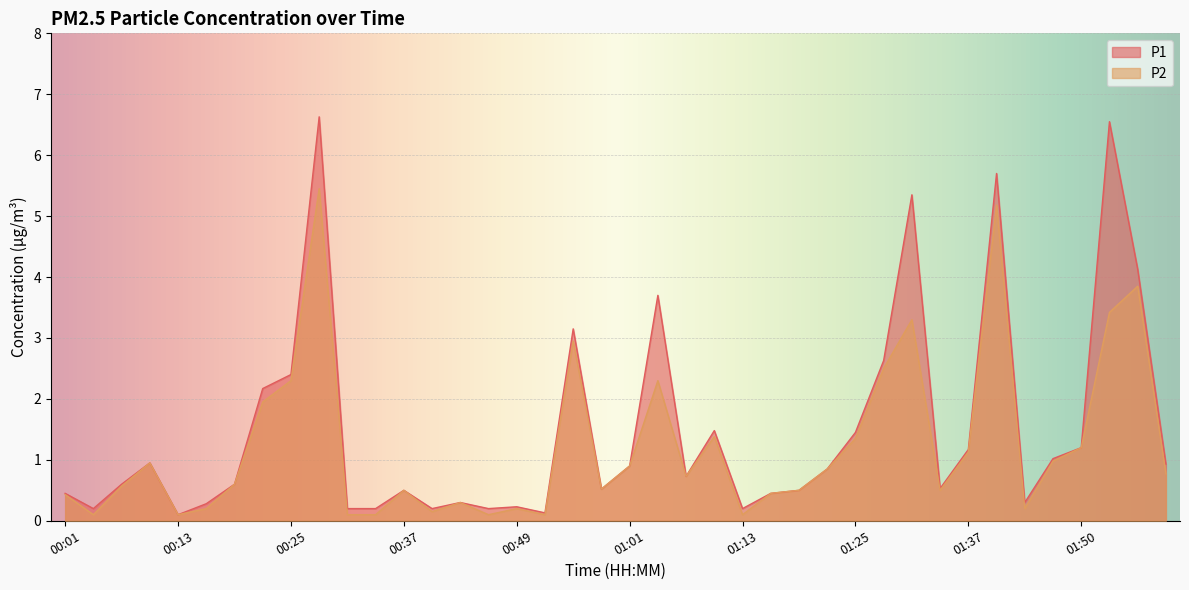

Reading left to right, list all the values displayed in this chart.

P1: 0.5	0.2	0.6	0.9	0.1	0.3	0.6	2.2	2.4	6.6	0.2	0.2	0.5	0.2	0.3	0.2	0.2	0.1	3.1	0.5	0.9	3.7	0.7	1.5	0.2	0.5	0.5	0.8	1.4	2.6	5.3	0.5	1.2	5.7	0.3	1.0	1.2	6.5	4.1	0.9
P2: 0.4	0.1	0.6	0.9	0.1	0.2	0.6	1.9	2.3	5.5	0.1	0.1	0.5	0.1	0.3	0.1	0.2	0.1	3.0	0.5	0.9	2.3	0.7	1.4	0.1	0.5	0.5	0.8	1.4	2.5	3.3	0.5	1.1	5.2	0.2	1.0	1.2	3.4	3.9	0.8